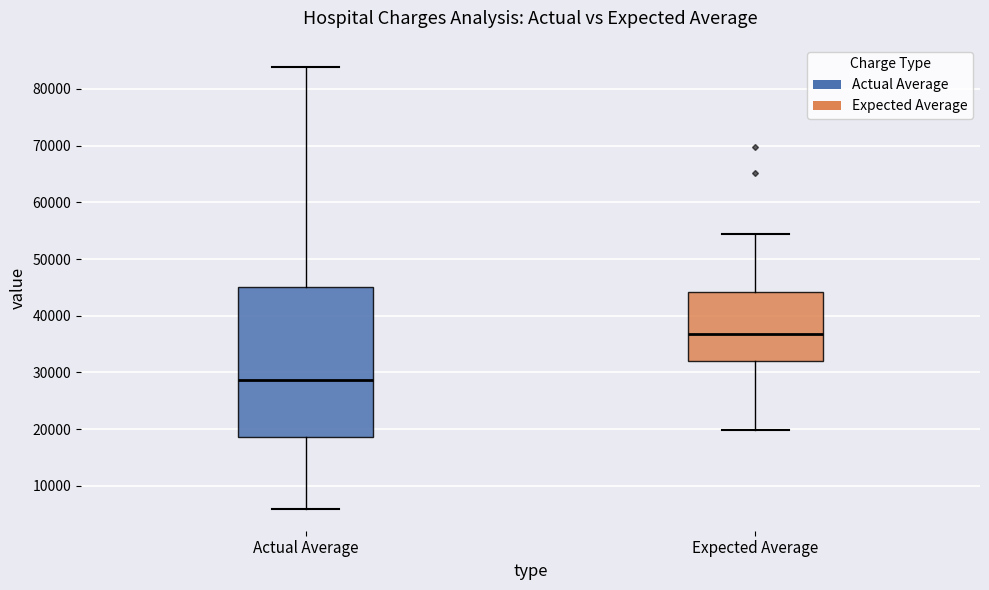

Which box's median line is the highest?

Expected Average